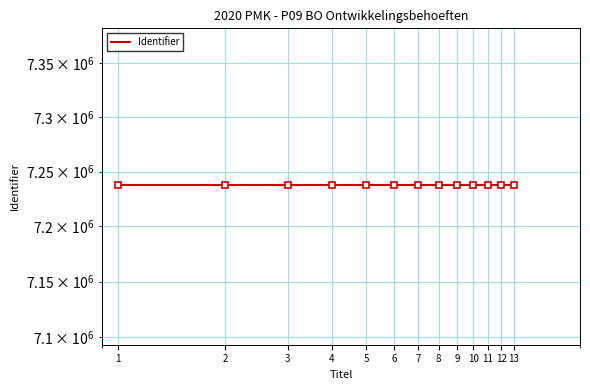

The chart shows a value of 7237872 at 12. True or false?

True